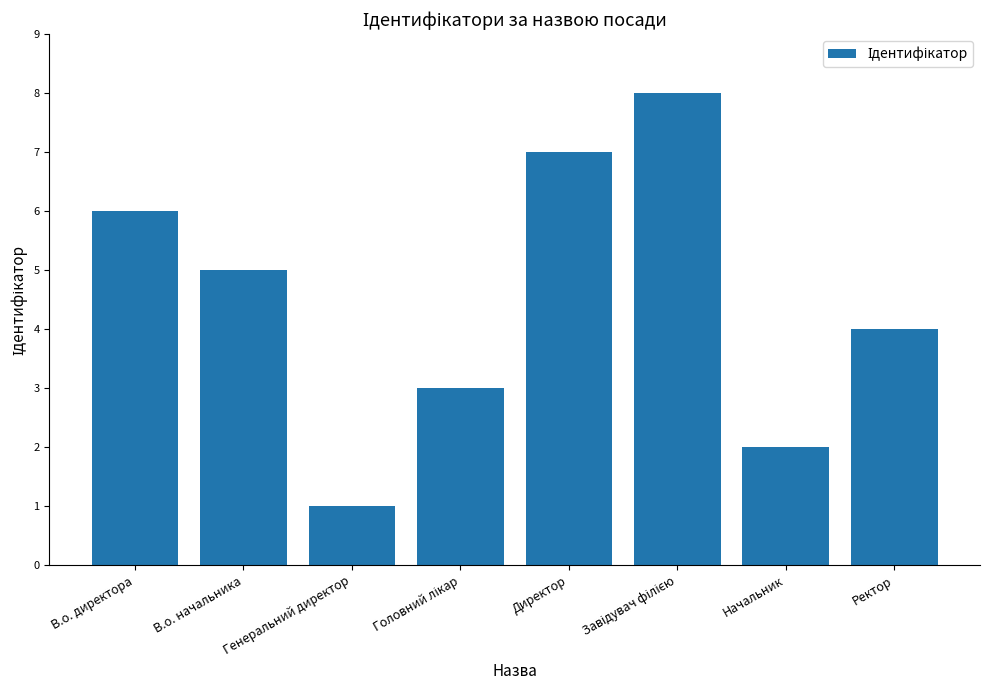

Approximately how many times larger is the value at Директор compared to Начальник?

3.5